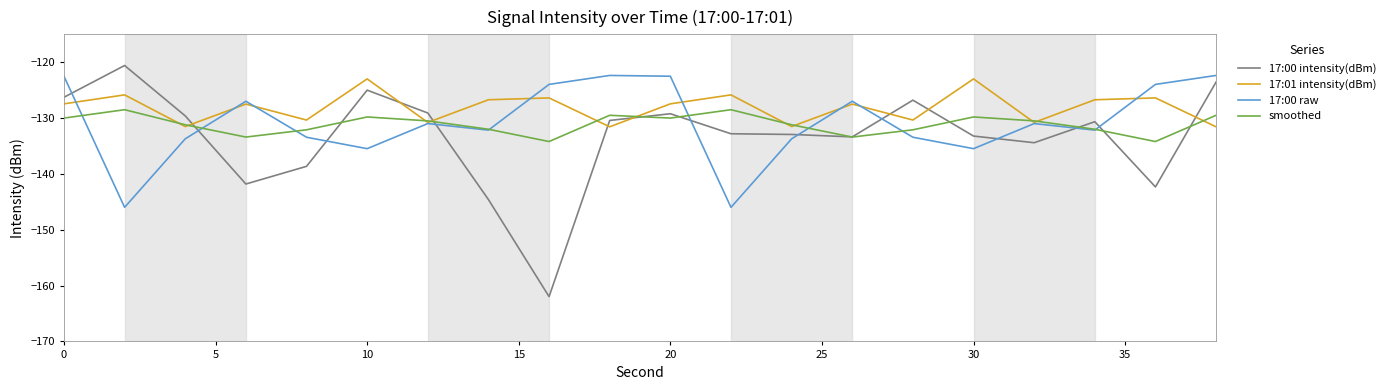

Which series has the largest total across all categories?

17:01 intensity(dBm)